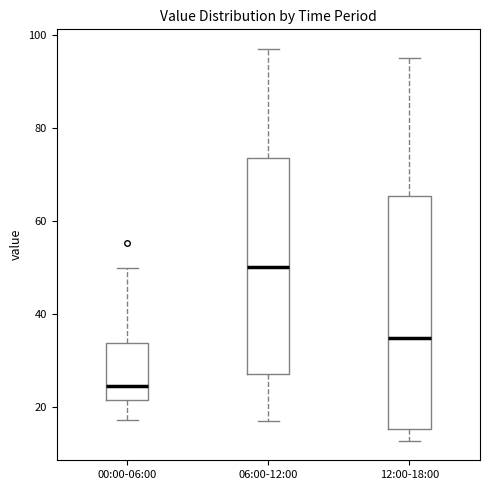

Which box's median line is the highest?

06:00-12:00